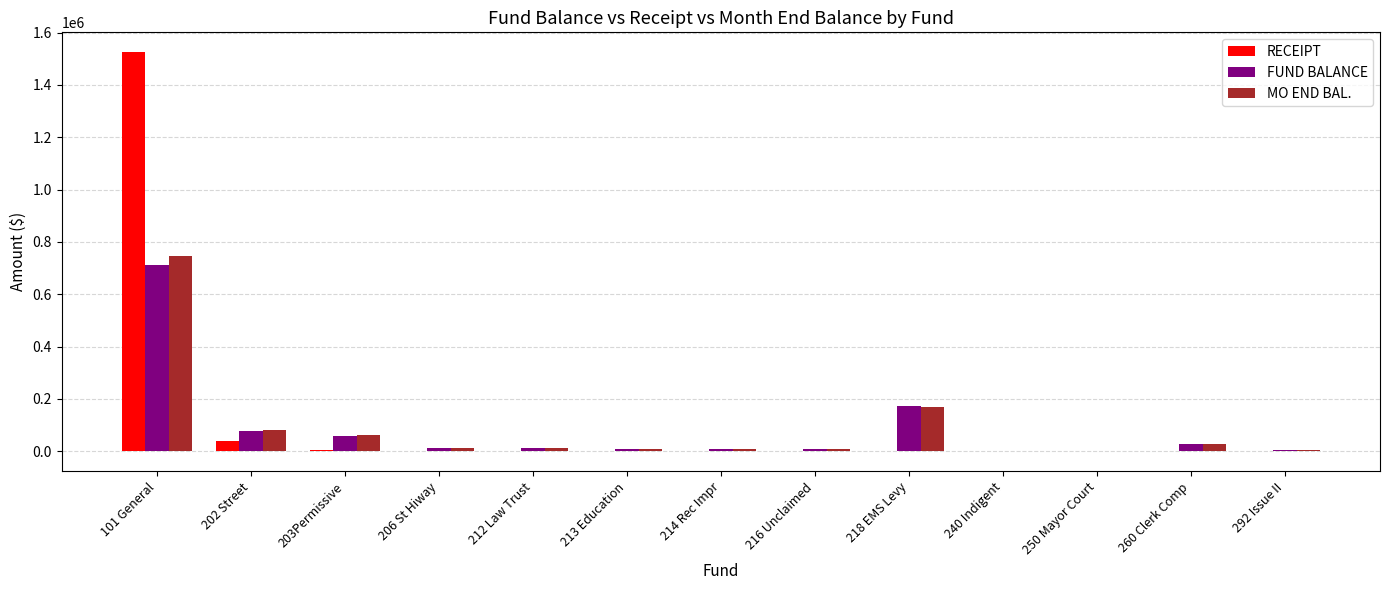

How many categories are shown in the chart?

13